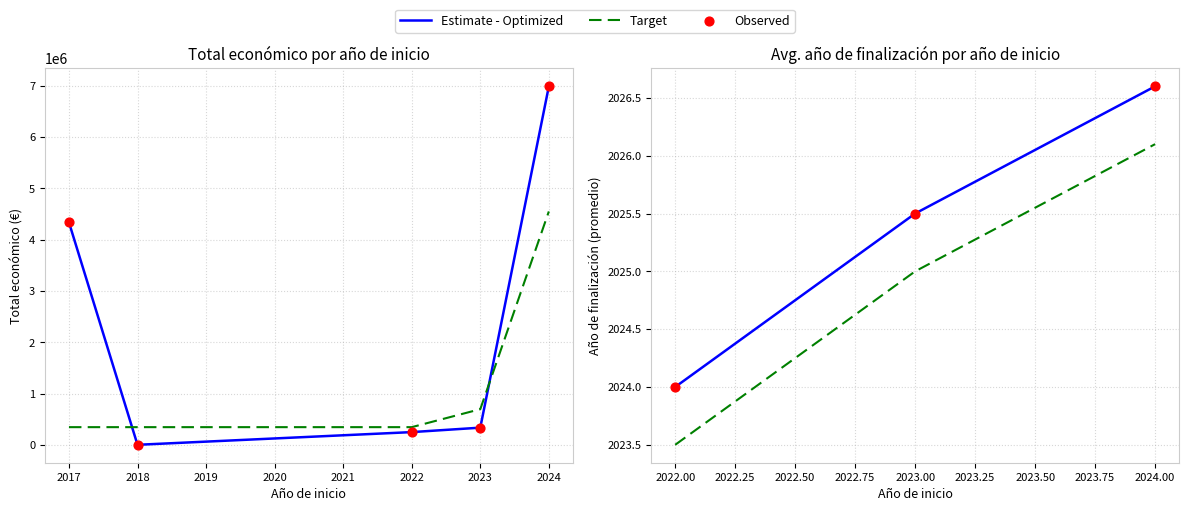

Which series reaches the minimum Y coordinate?

Target